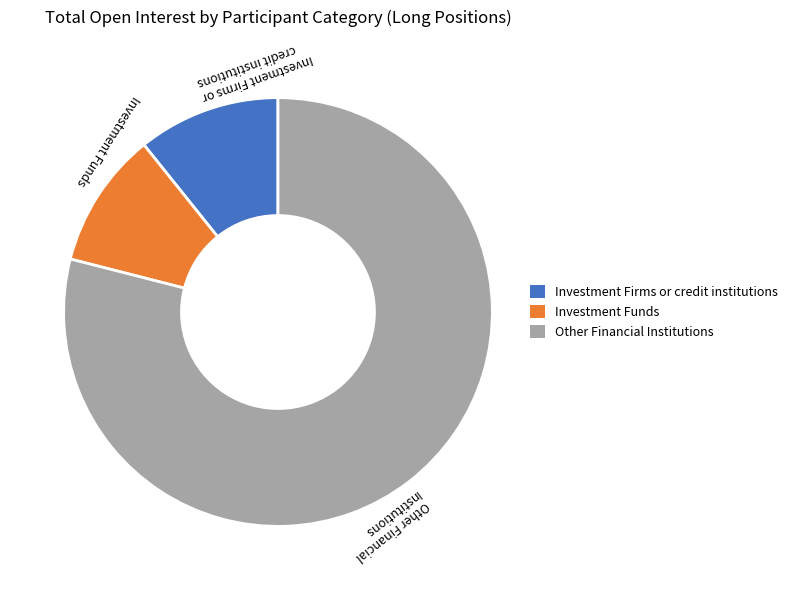

Is there any slice that represents more than half of the pie?

Yes